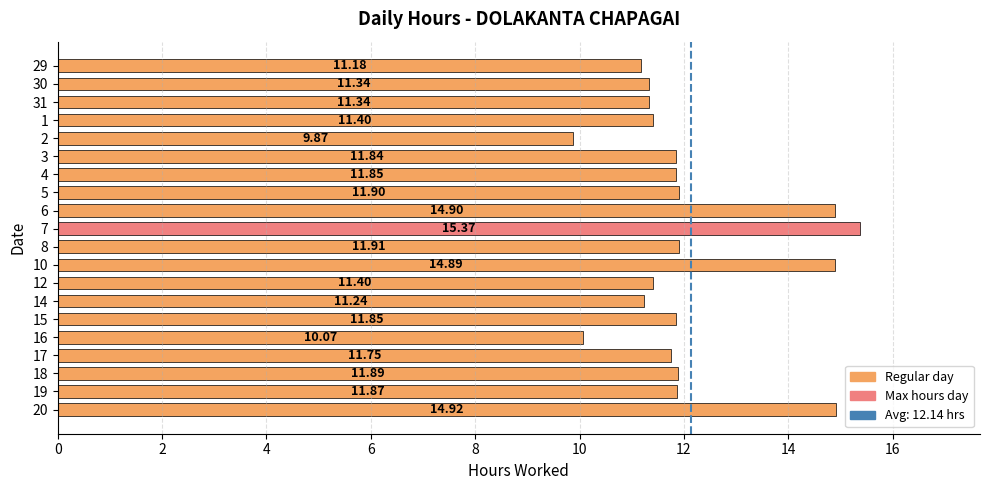

What is the maximum value shown in the chart?

15.4